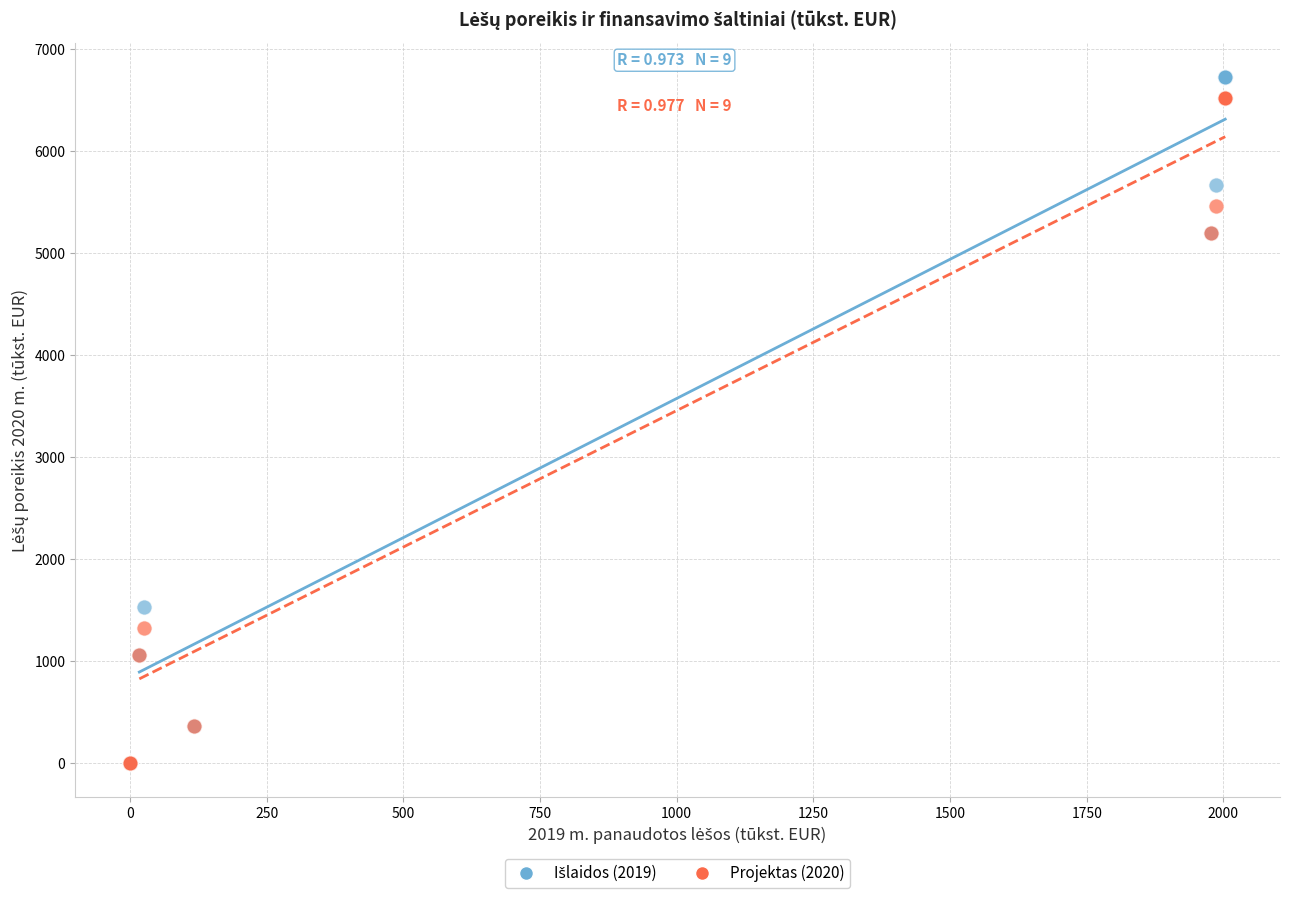

In the Projektas (2020) series, what Y value is closest to 3260?

1326.5